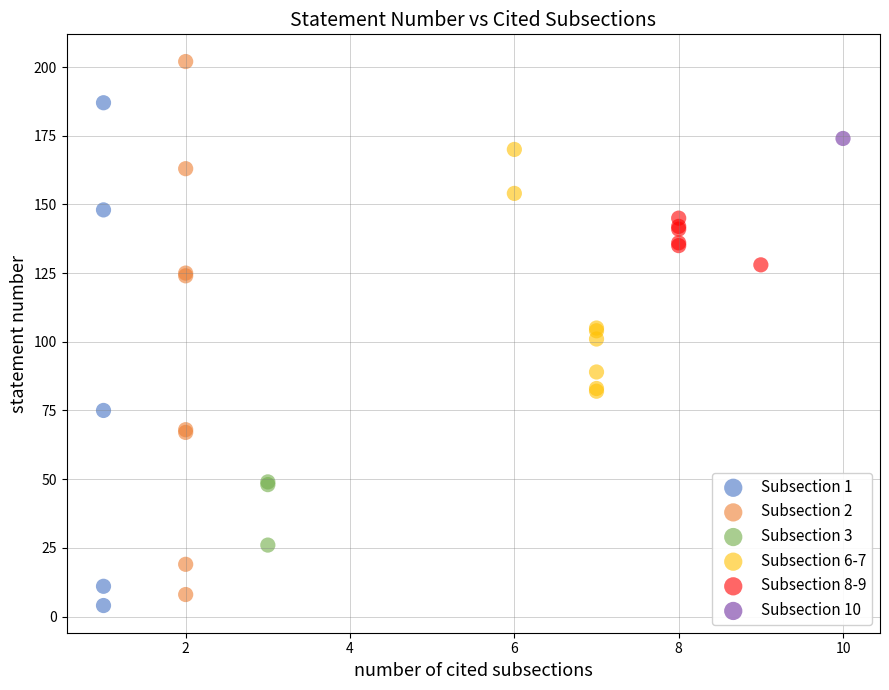

What are all the series names shown in the legend?

Subsection 1, Subsection 2, Subsection 3, Subsection 6-7, Subsection 8-9, Subsection 10